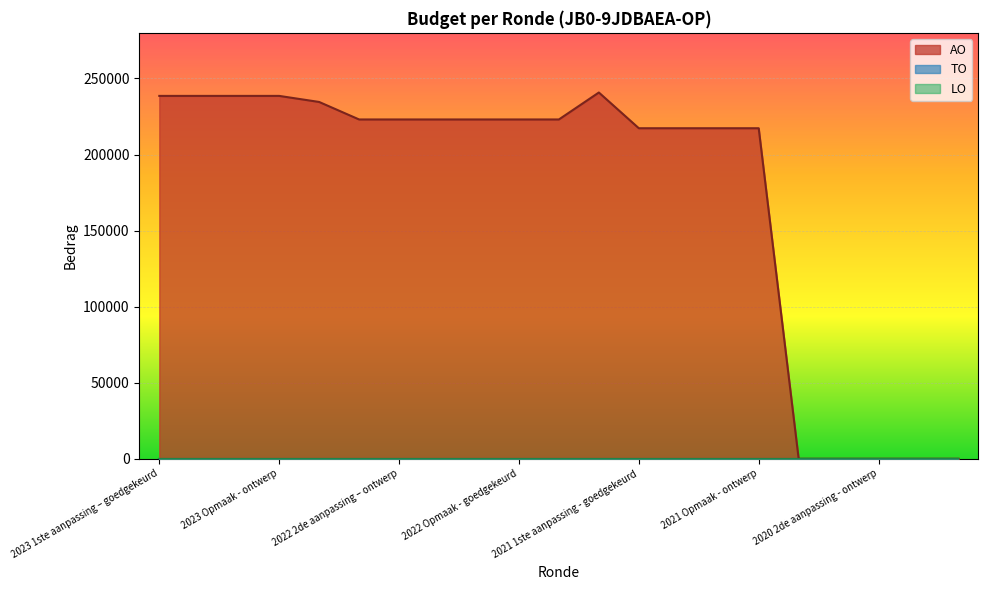

Reading left to right, what are all the values shown in this chart?

AO: 238548	238548	238548	238548	234561	223059	223059	223059	223059	223059	223059	240778	217288	217288	217288	217288	0	0	0	0	0
TO: 0	0	0	0	0	0	0	0	0	0	0	0	0	0	0	0	0	0	0	0	0
LO: 0	0	0	0	0	0	0	0	0	0	0	0	0	0	0	0	0	0	0	0	0